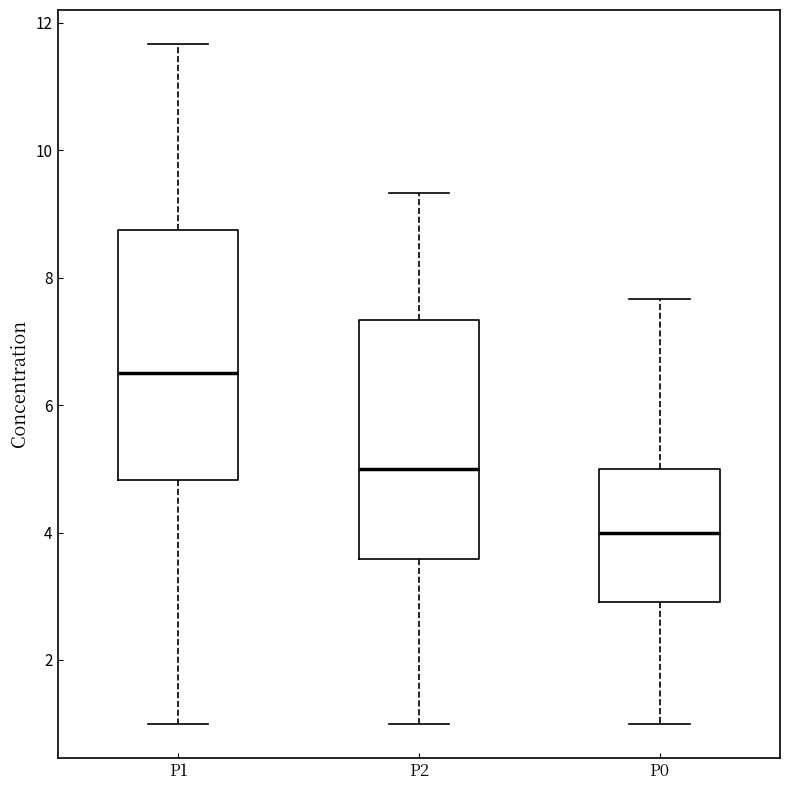

Where is the lower edge of the box for P1 on the y-axis? The values are not printed on the chart, so give them approximately, as read against the axis.

4.8